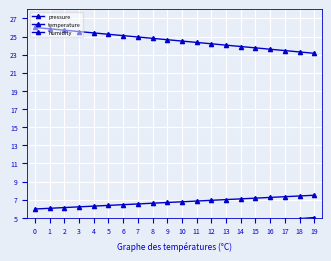

True or false: temperature and pressure cross at least once.

False